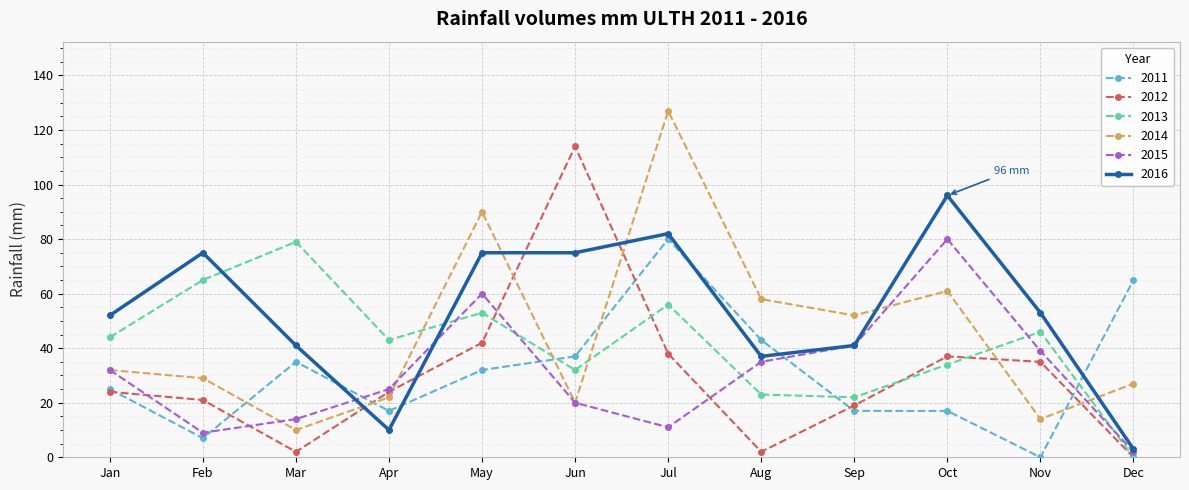

Where does the 2011 series first go above 32?

Mar